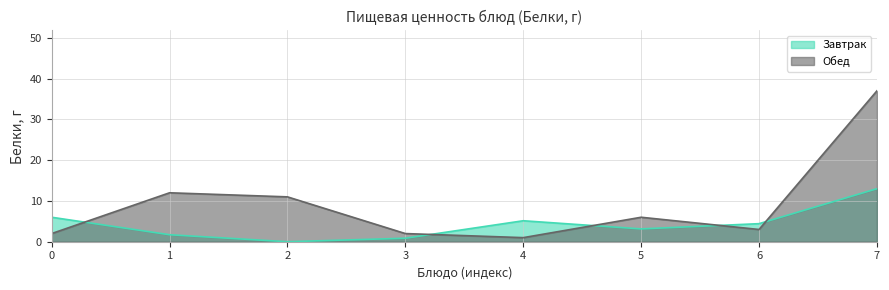

True or false: the data shows 1 at 4.

True